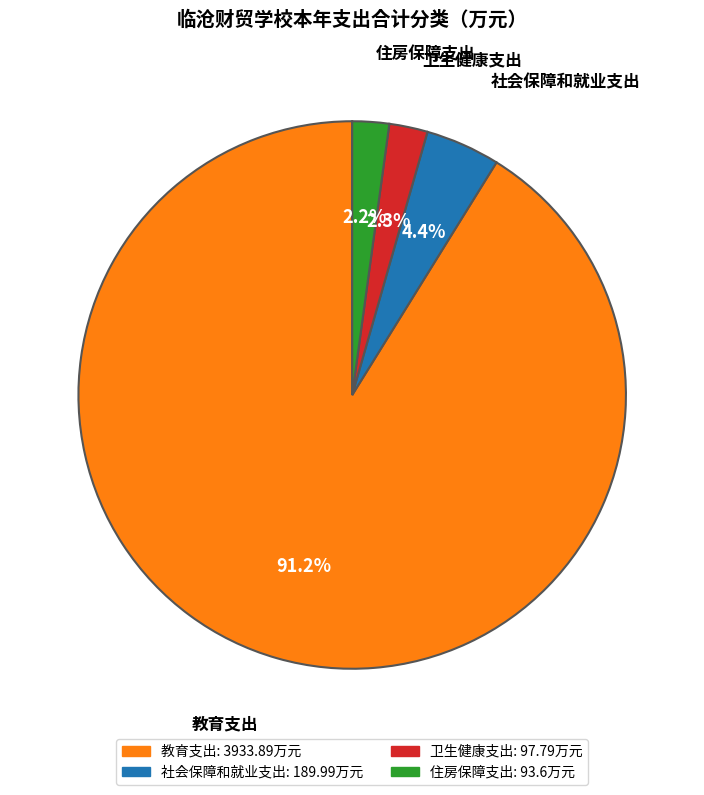

To the nearest percent, what is the average slice percentage?

25%